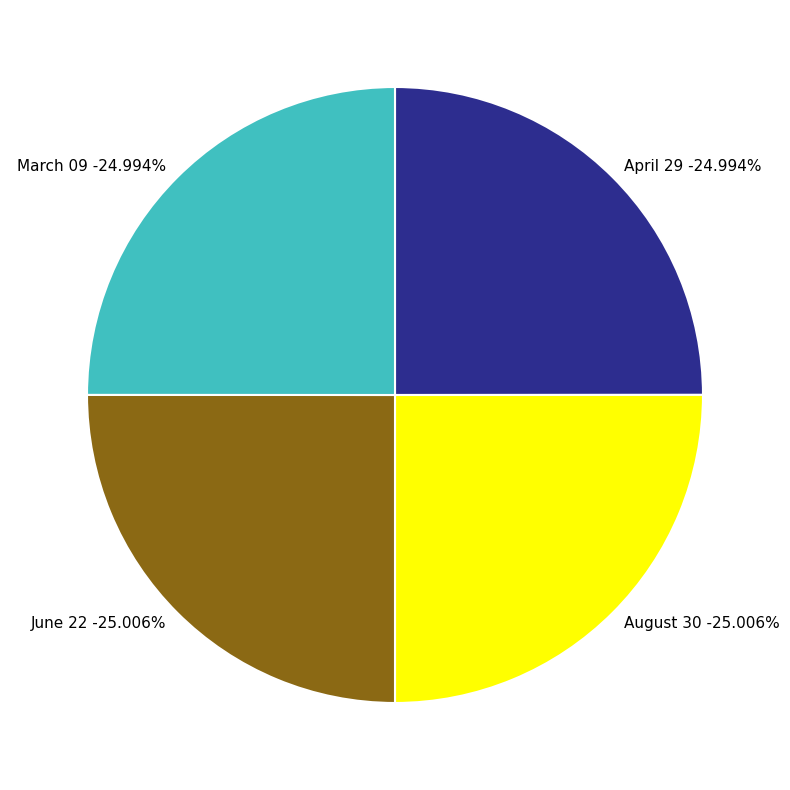

Rank the categories by value from lowest to highest.

April 29, March 09, August 30, June 22